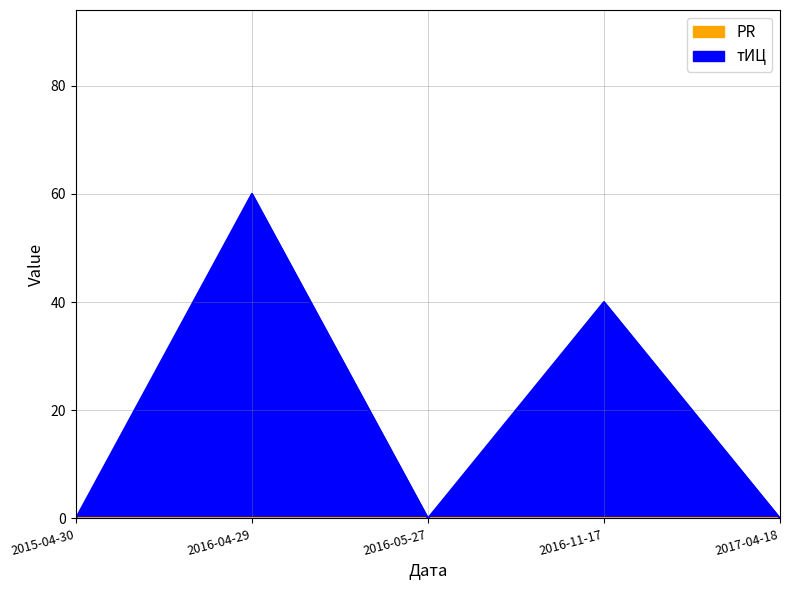

Does the chart have visible grid lines?

Yes